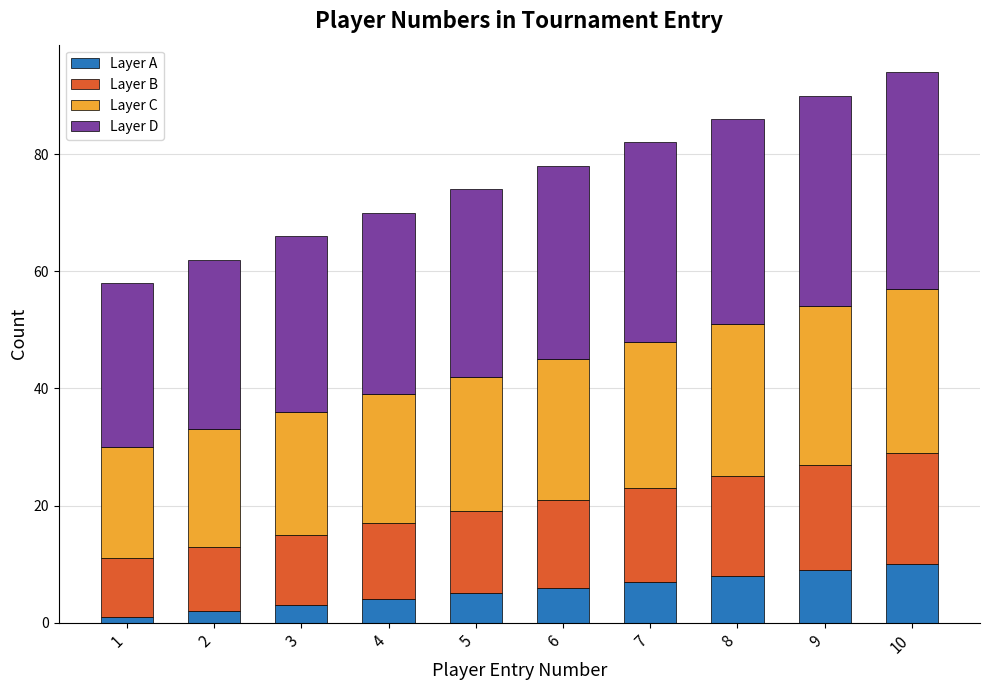

What is the value of the Layer A bar at the 8th from the left?

8